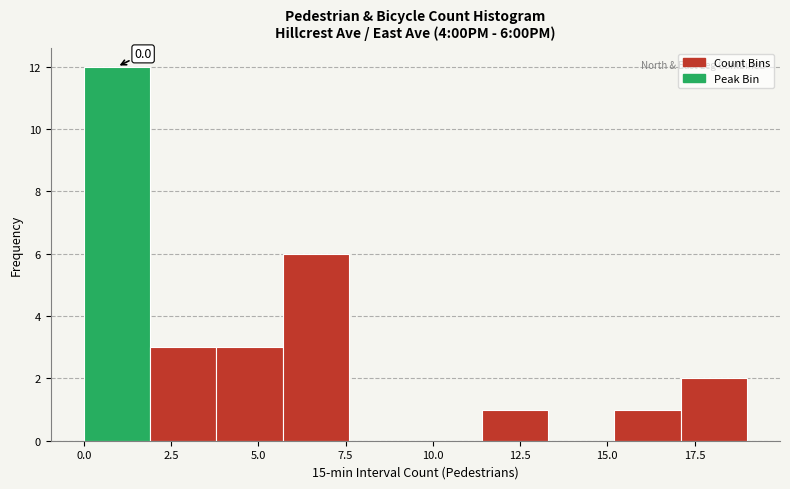

Around what value on the x-axis is the tallest bar? Give the approximate position of its centre, as read against the axis.

1.0